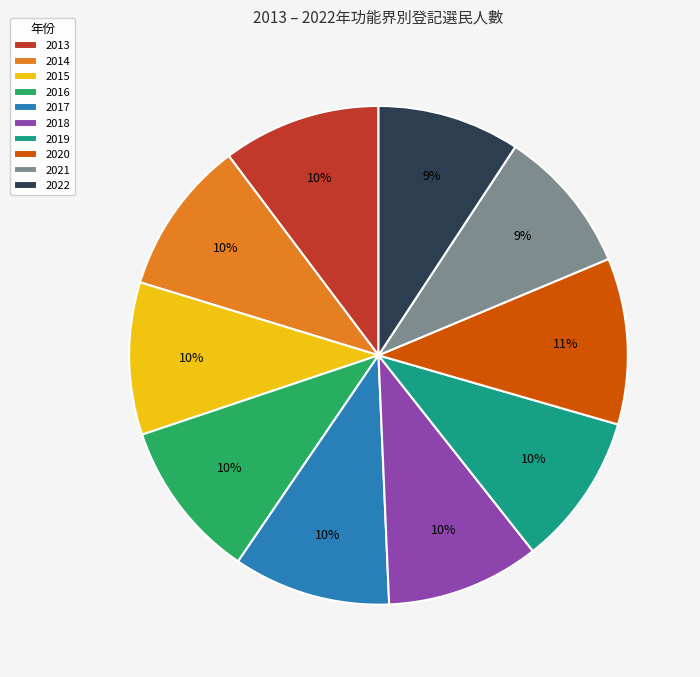

Is the sum of 2015 and 2013 greater than half?

No